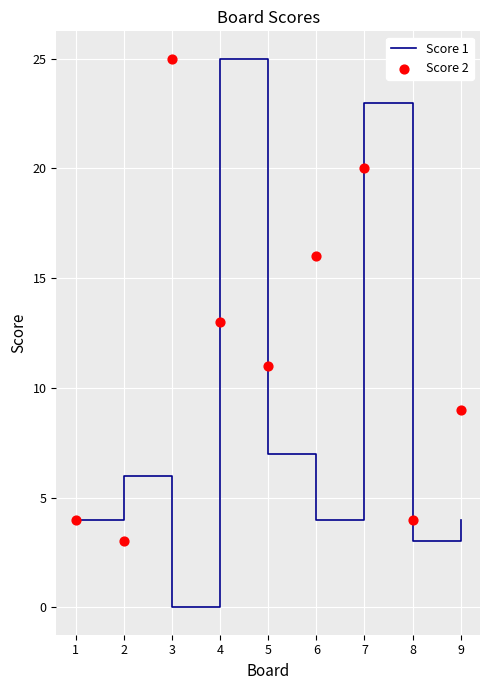

What are all the series names shown in the legend?

Score 1, Score 2